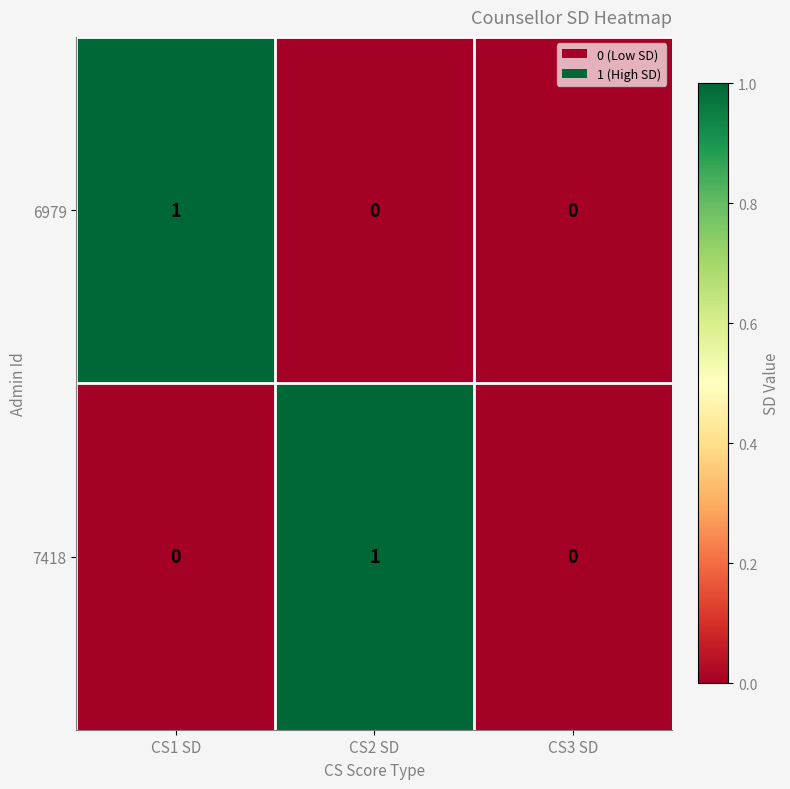

The 6979 series shows 0 at CS1 SD. True or false?

False